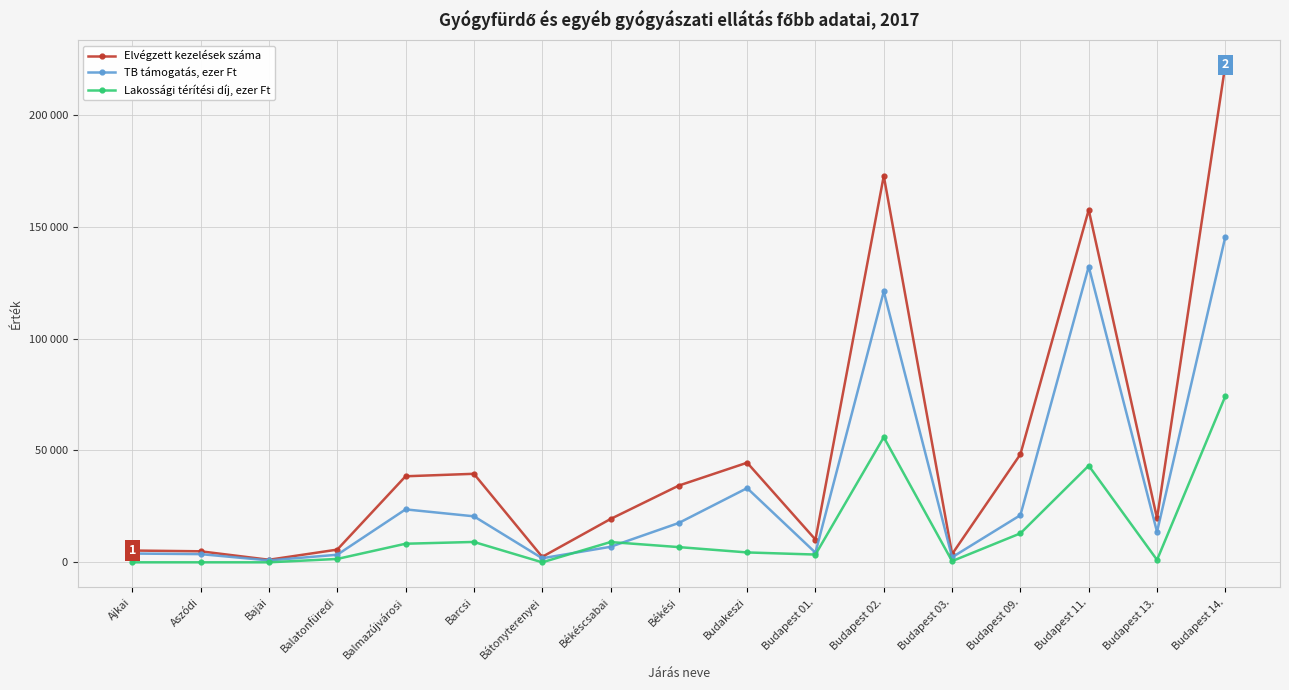

Is the value of Elvégzett kezelések száma at Budapest 13. greater than the value of Lakossági térítési díj, ezer Ft at Bátonyterenyei?

Yes